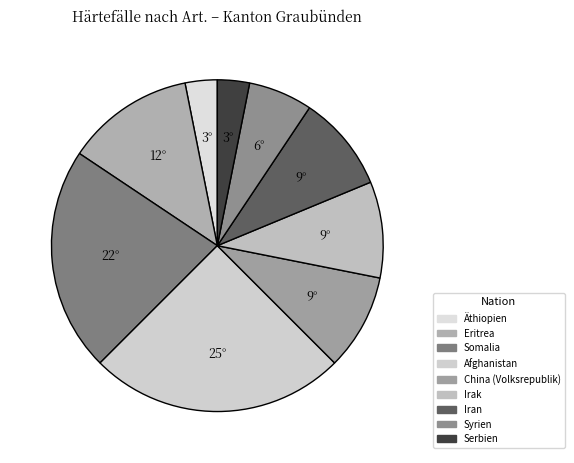

To the nearest percent, what percentage of the pie is Irak?

9%